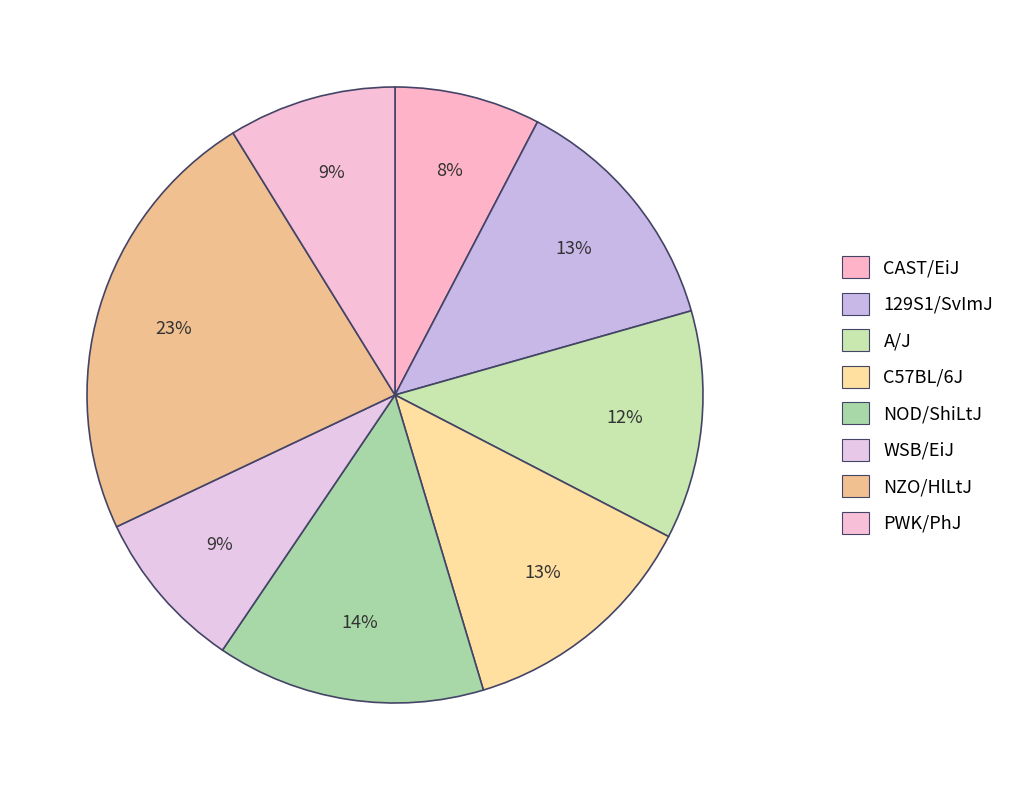

To the nearest percent, what is the difference between the largest and smallest slice percentages?

16%